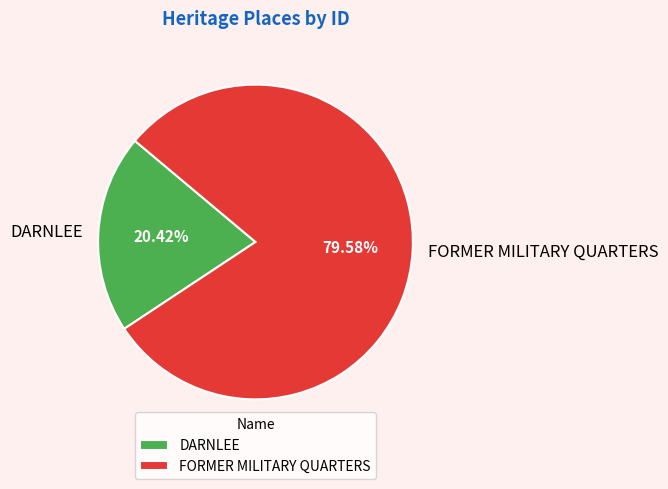

Do FORMER MILITARY QUARTERS and DARNLEE together represent more than half of the pie?

Yes